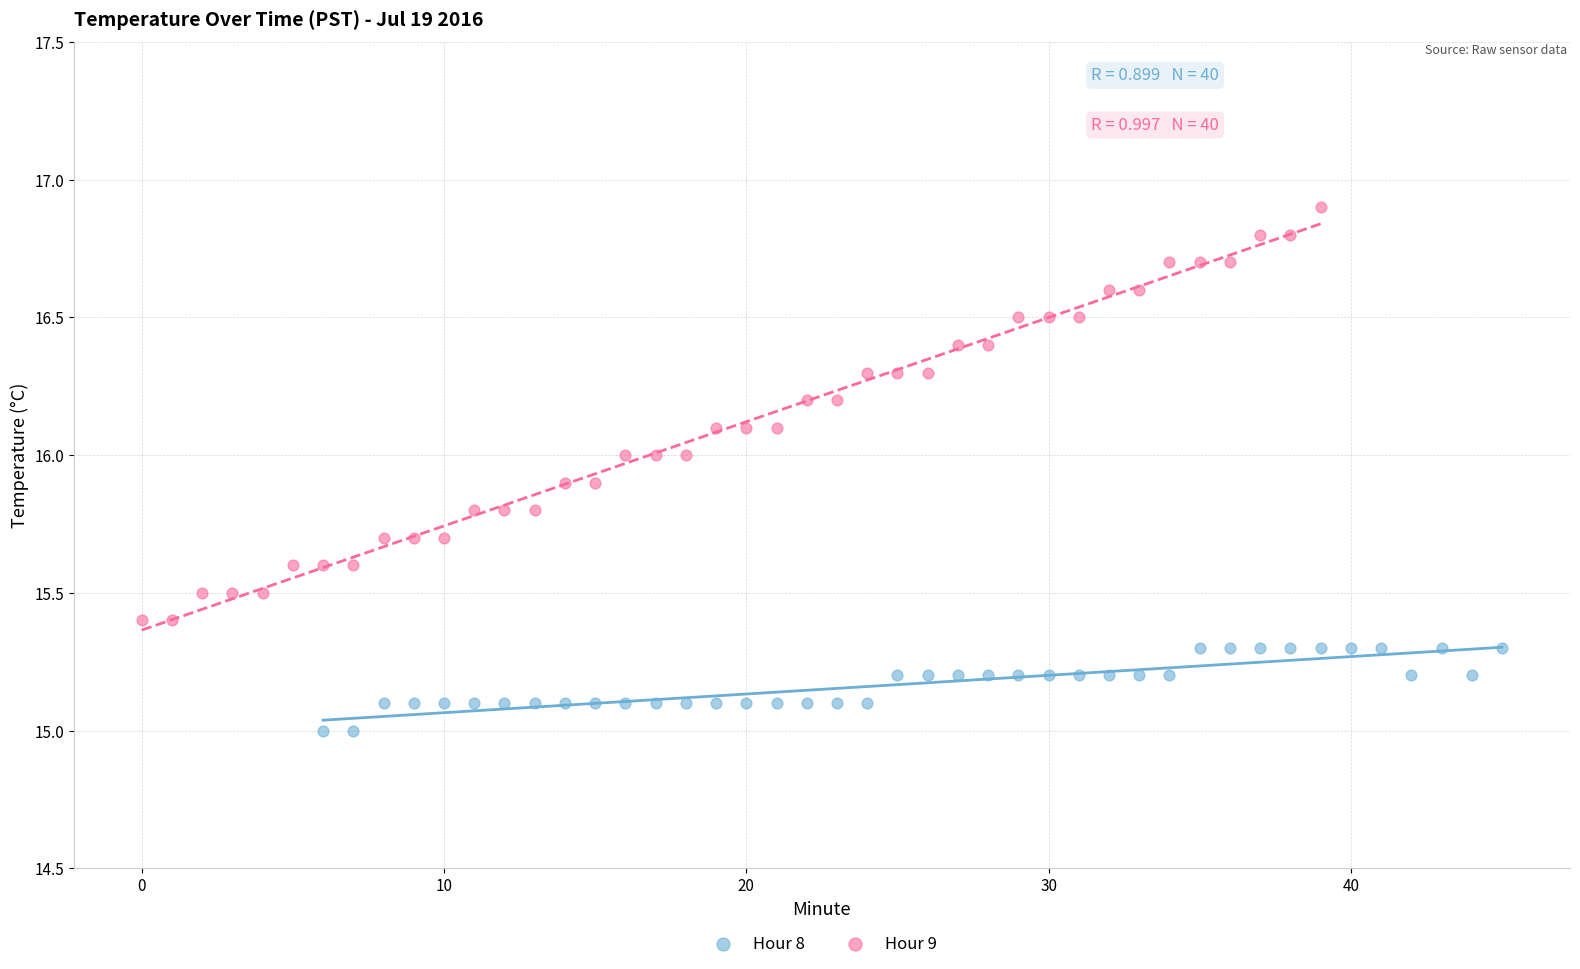

Which series has the widest spread of Y values?

Hour 9